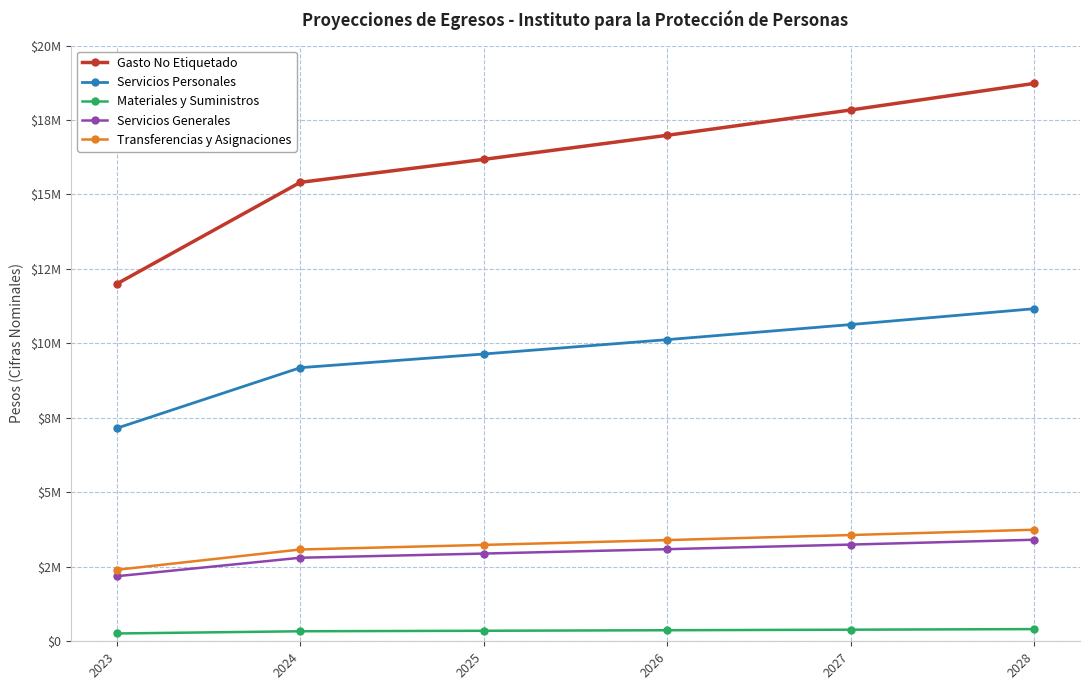

Rank the series at 2026 from lowest to highest value.

Materiales y Suministros, Servicios Generales, Transferencias y Asignaciones, Servicios Personales, Gasto No Etiquetado